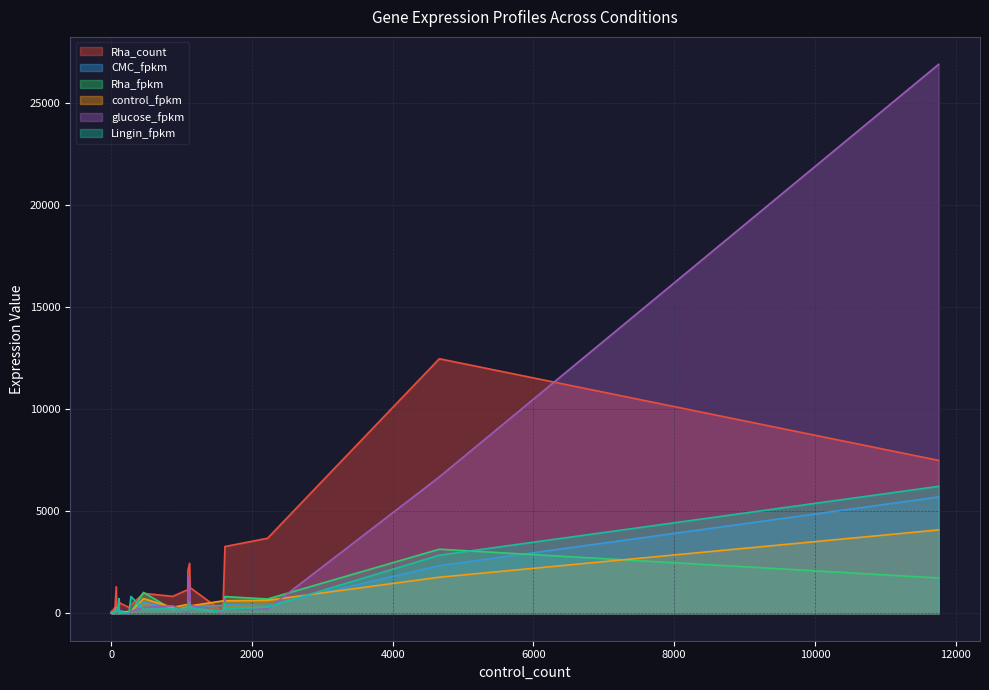

What is the label of the 26th point from the right?

29